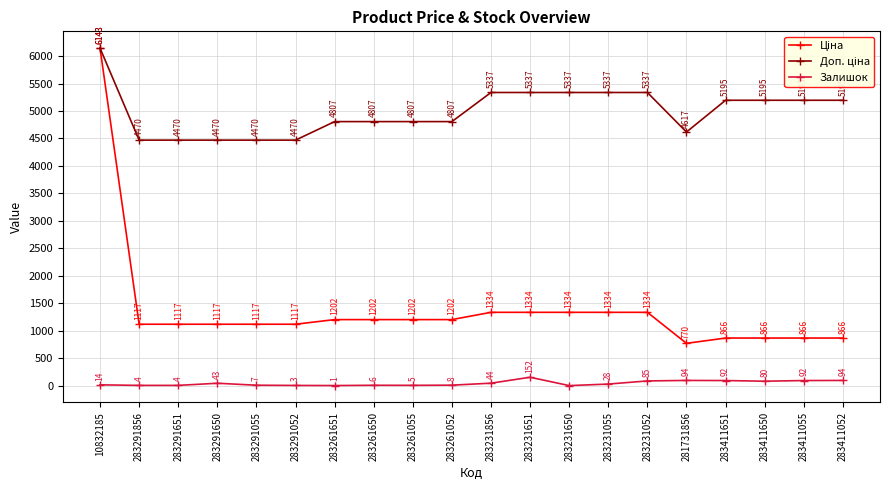

Which label corresponds to the largest value in the chart?

10832185